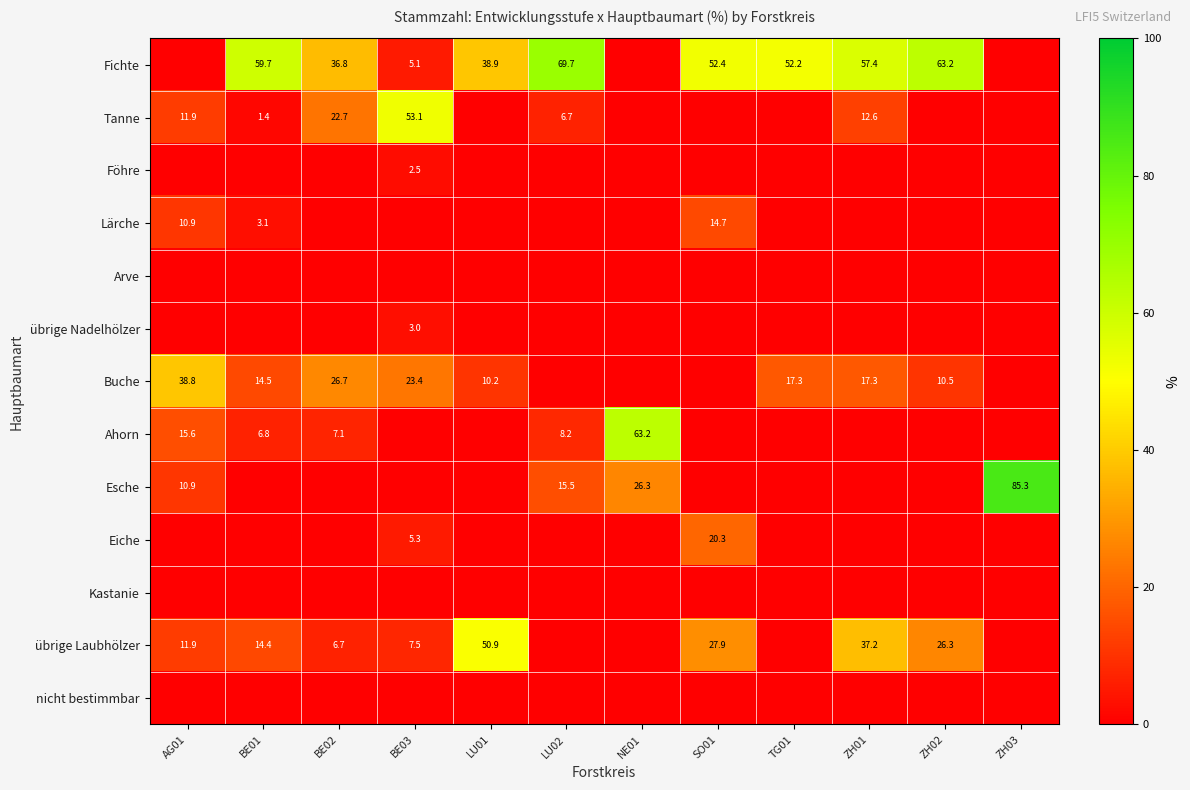

Which category has the highest value across all series?

ZH03